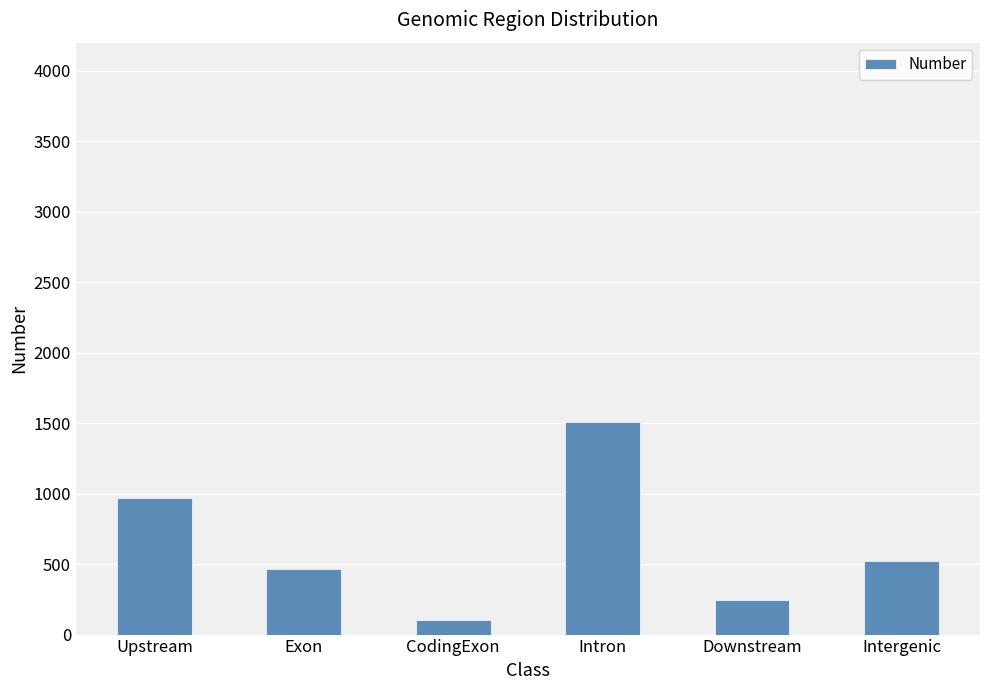

Reading left to right, what are all the values shown in this chart?

Upstream=966	Exon=462	CodingExon=100	Intron=1505	Downstream=248	Intergenic=521